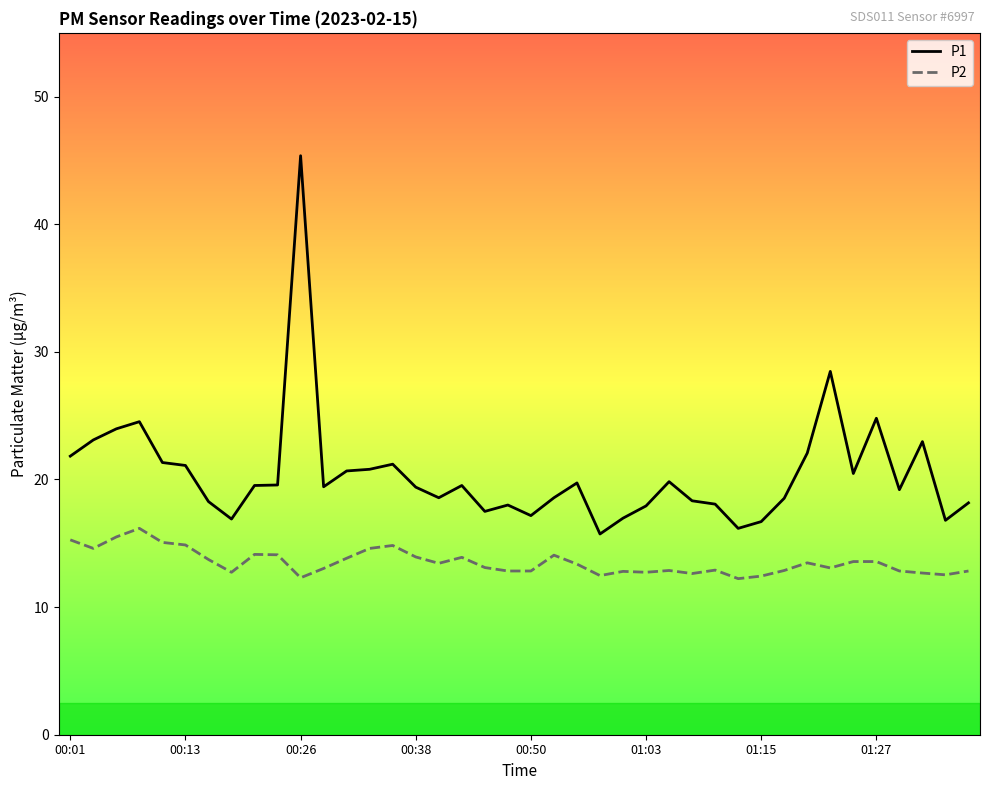

At how many categories does at least one series exceed 44?

1